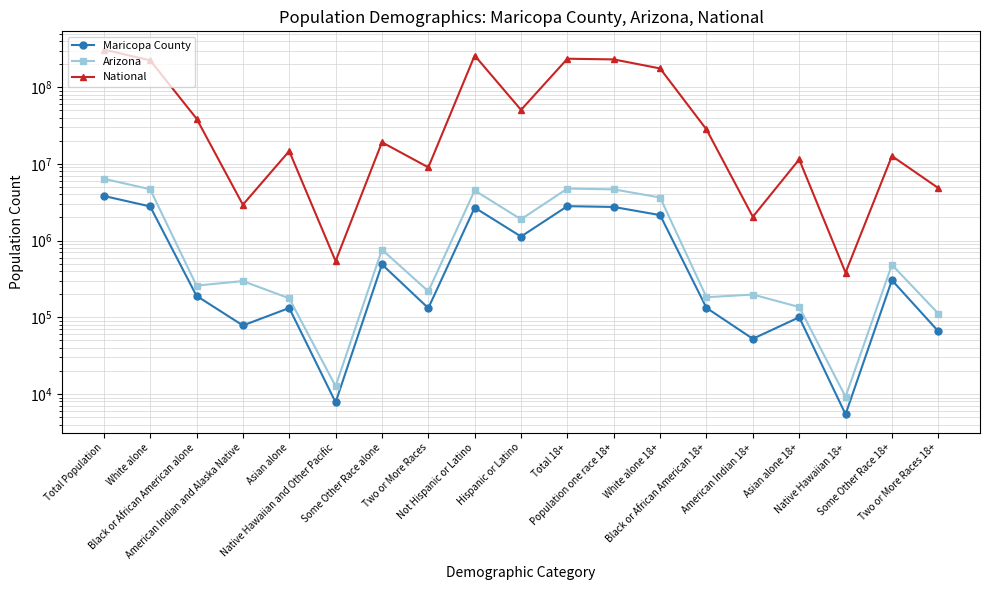

True or false: National and Arizona intersect in this chart.

False